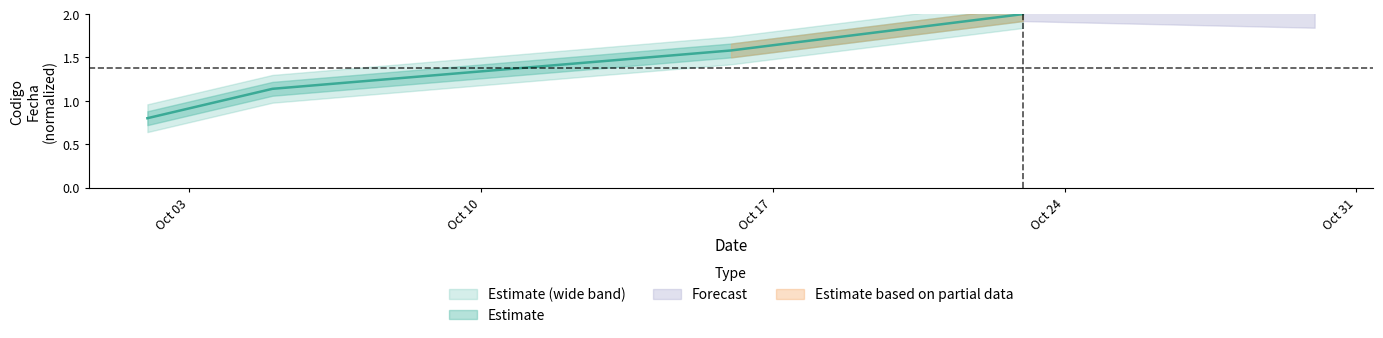

What is the value of the 3rd point from the left?

1.6